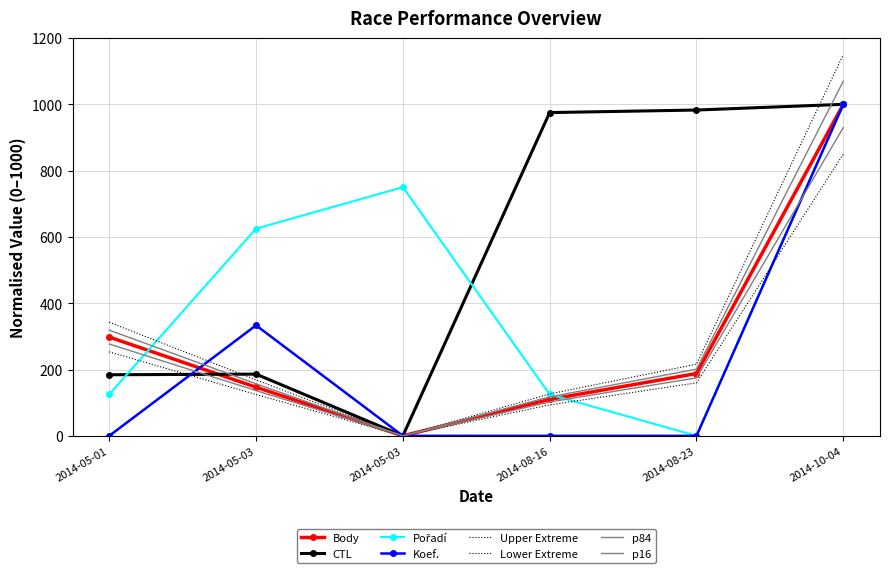

True or false: CTL and Koef. intersect in this chart.

True